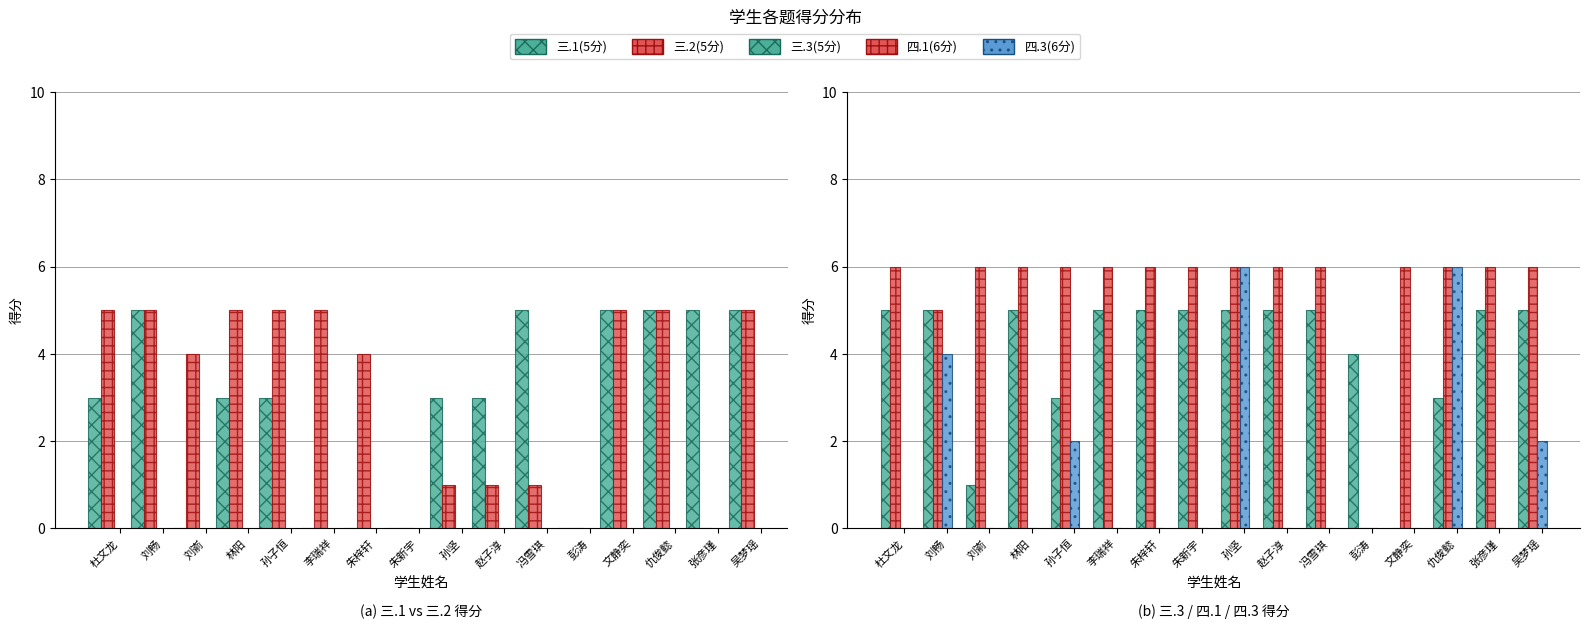

What is the value of the 三.3(5分) bar at the 10th from the left?

5